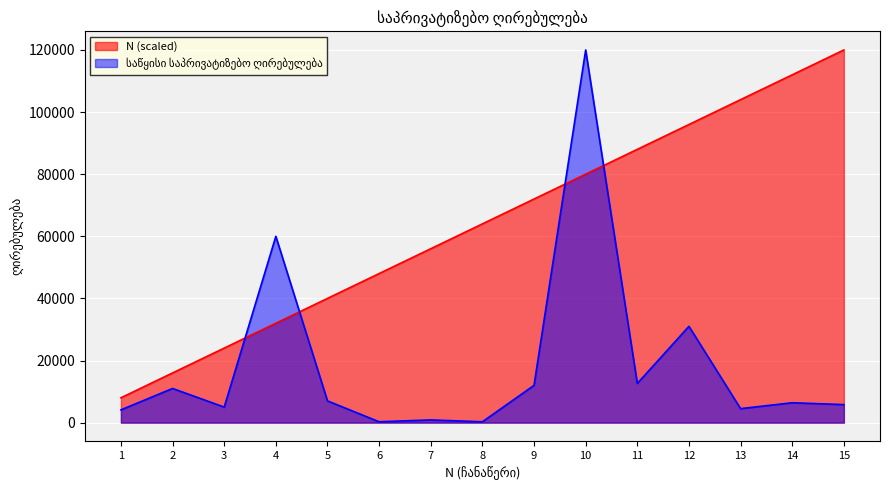

True or false: საწყისი საპრივატიზებო ღირებულება and N intersect in this chart.

True